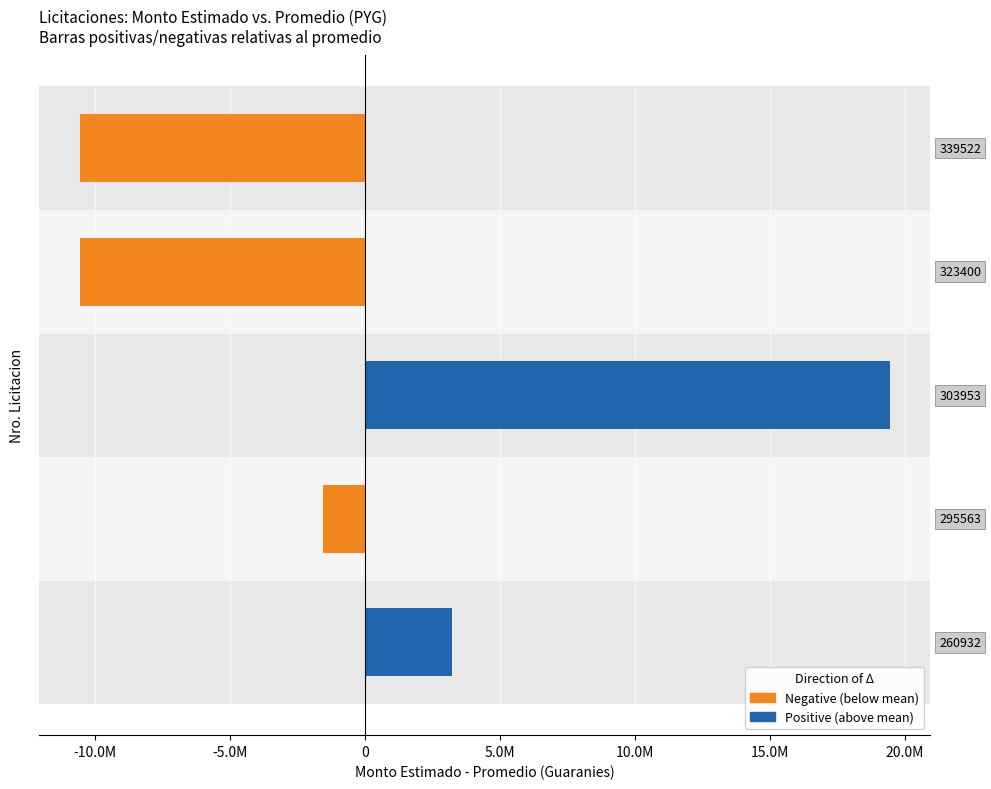

Rank the series at -15.0M from highest to lowest value.

Positive (above mean), Negative (below mean)